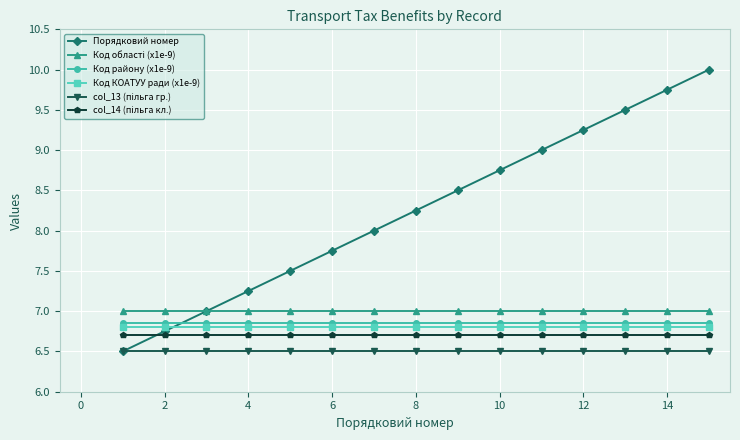

Which series has the widest spread of values?

Порядковий номер